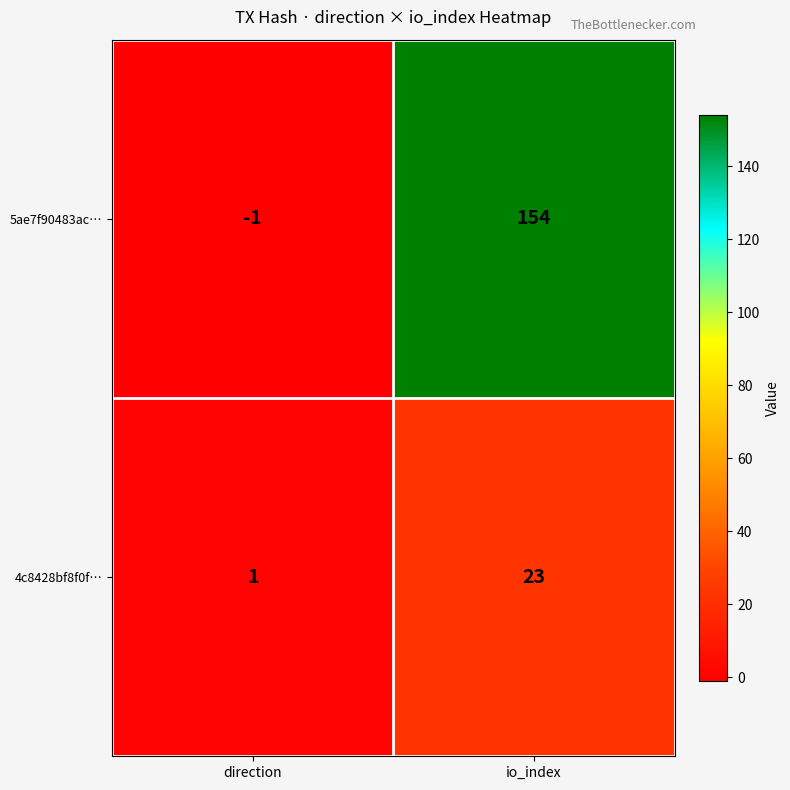

At which category is the sum across all series the highest?

io_index